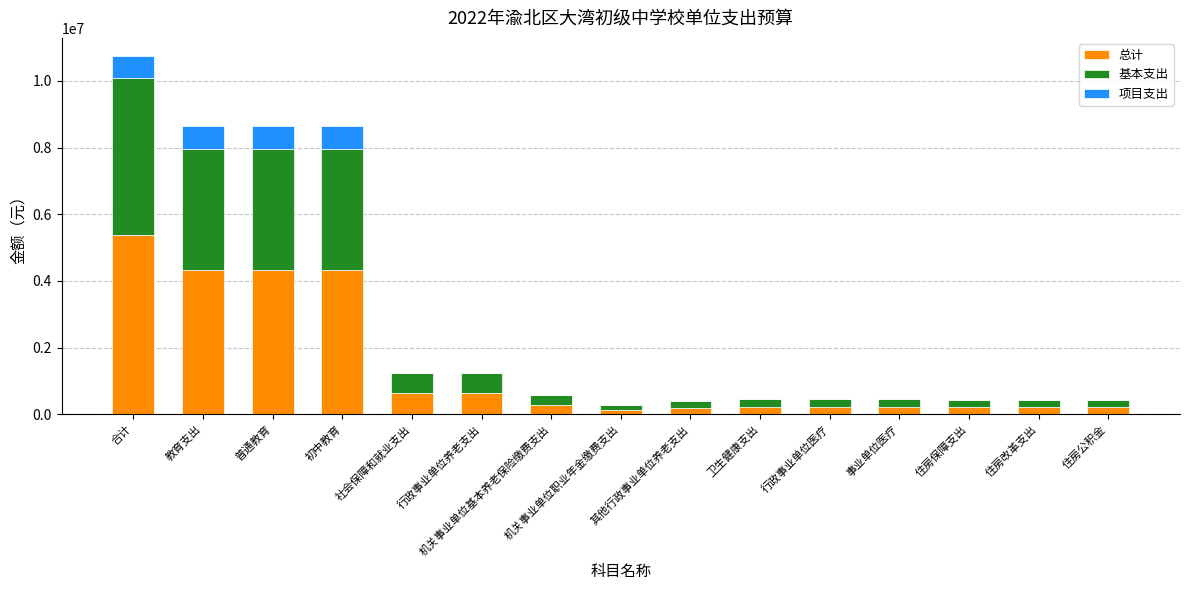

How many series are shown in this chart?

3